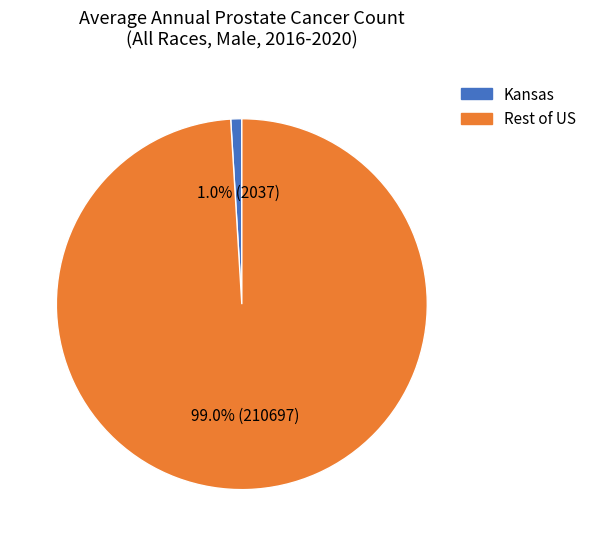

How many slices are in this pie chart?

2